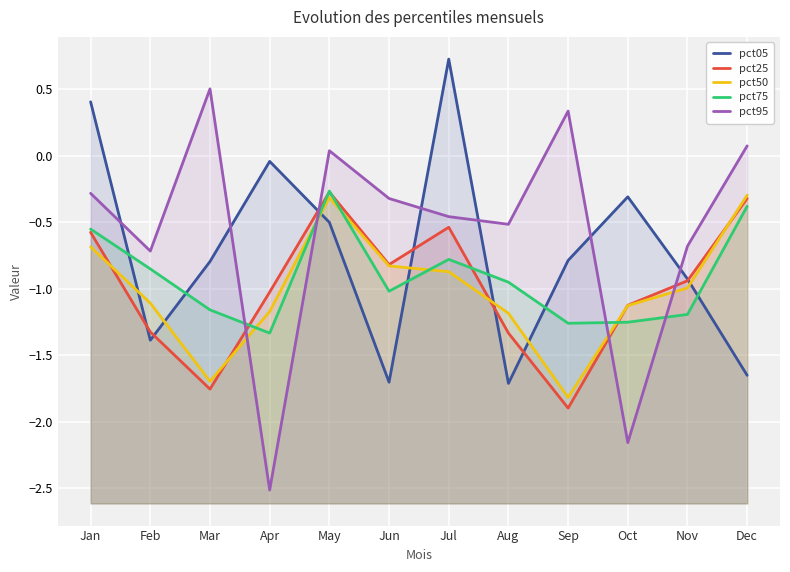

Is it true that pct75 equals -0.8 at Oct?

False